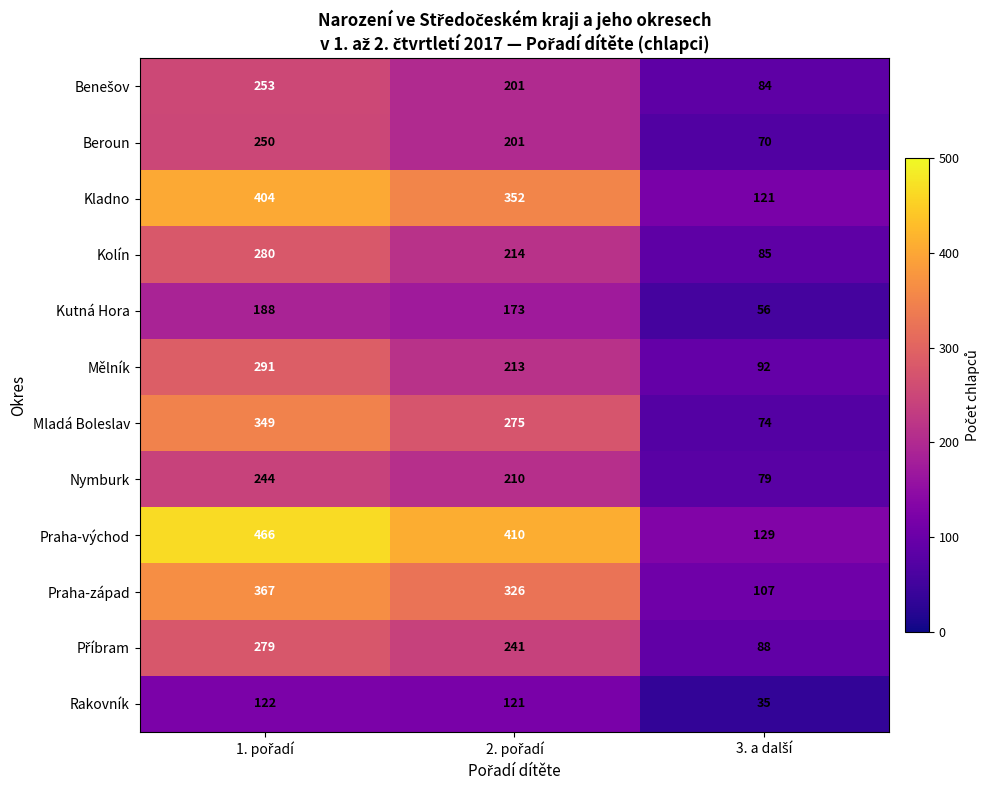

What is the smallest value displayed?

35